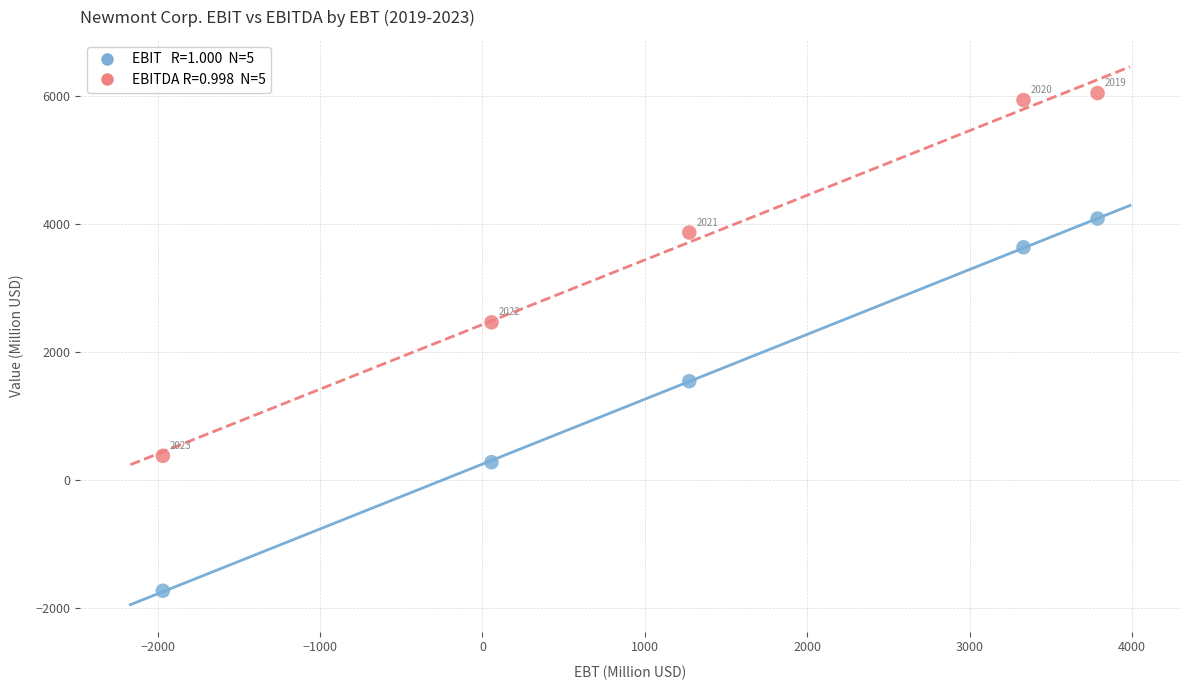

Across all series, what Y value is closest to 2162?

2468